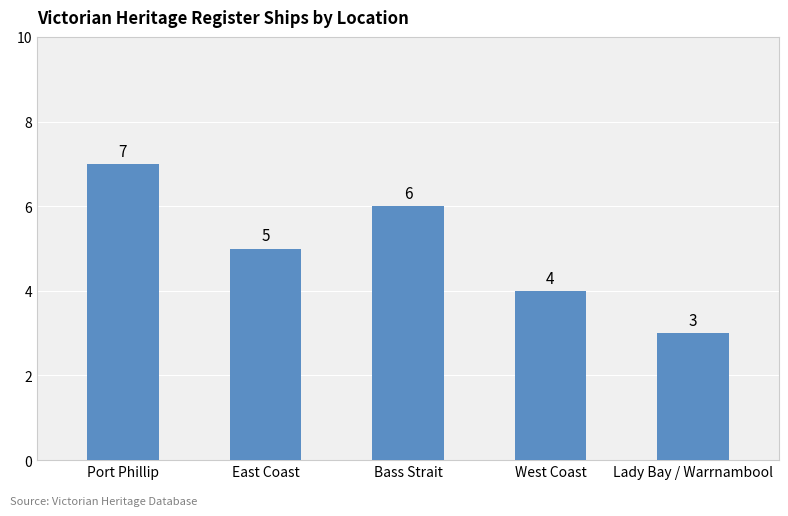

Does the chart contain any negative values?

No